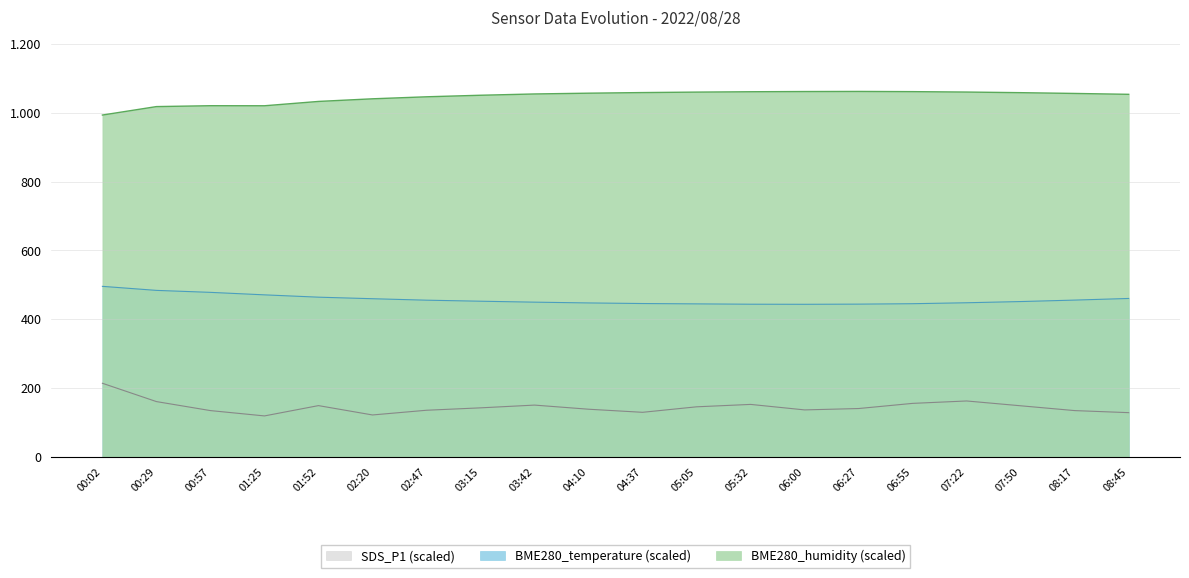

At which category is the sum across all series the highest?

00:02